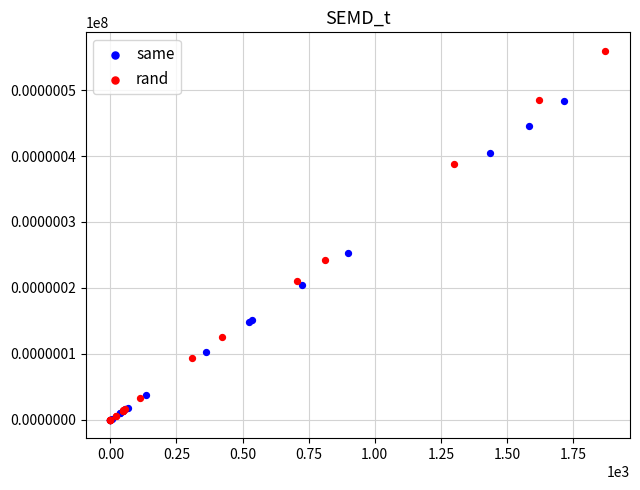

Which series contains the highest Y value?

rand